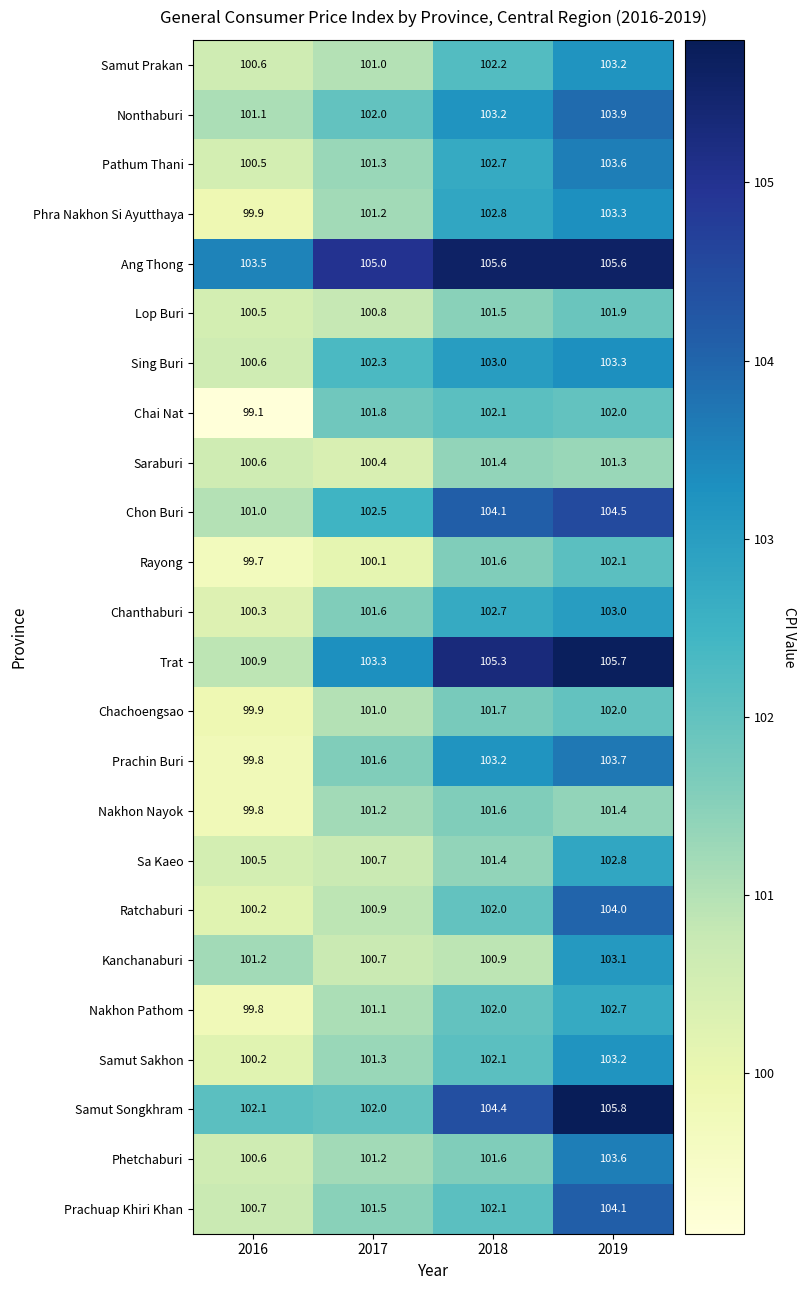

Which label corresponds to the smallest value in the chart?

2016